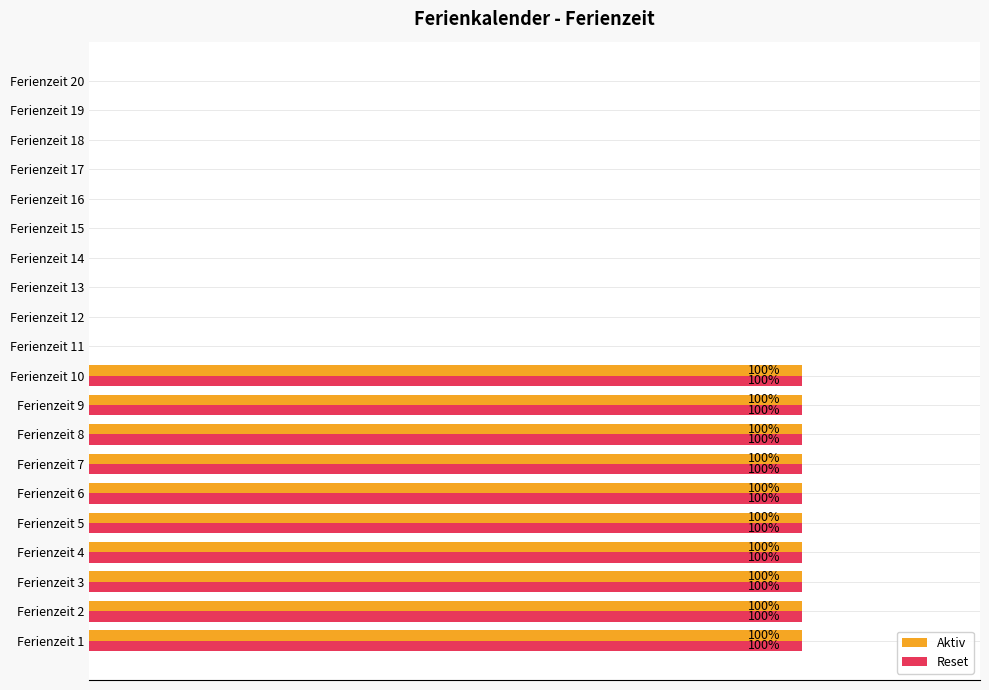

What are all the series names shown in the legend?

Aktiv, Reset